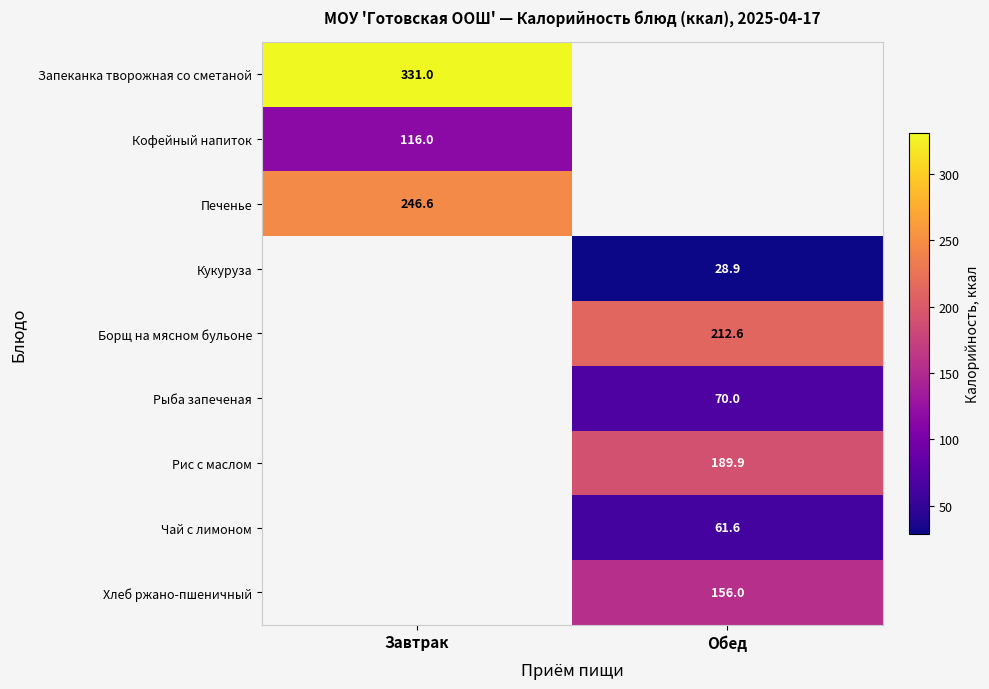

The Хлеб ржано-пшеничный series shows 212.3 at Обед. True or false?

False